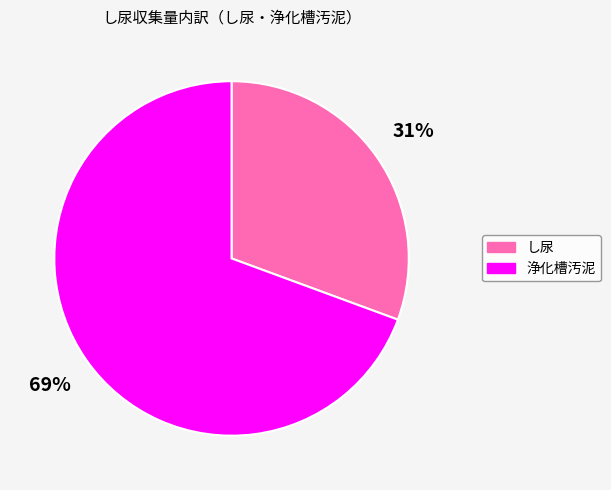

True or false: 浄化槽汚泥 accounts for 58% of the total.

False